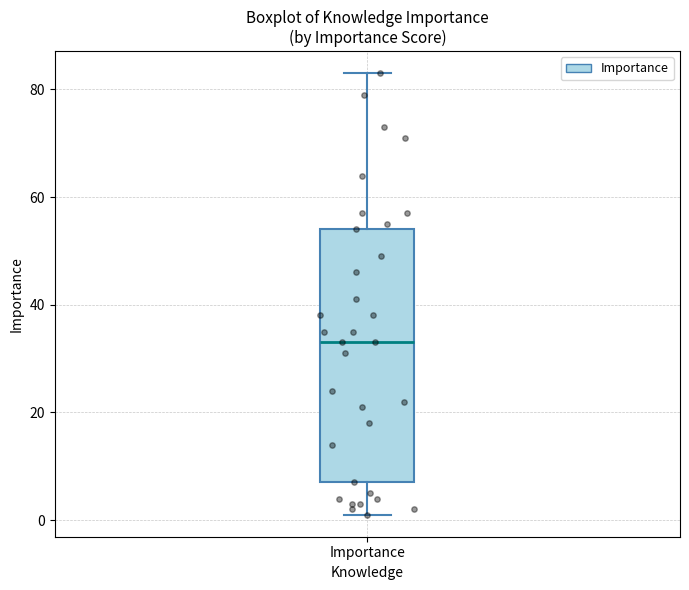

Read this box plot against the y-axis: the position of the median line, the range covered by the box, and the ends of both whiskers. The values are not printed on the chart, so give them approximately, as read against the axis.

median 34, box 8 to 54, whiskers 2 to 84